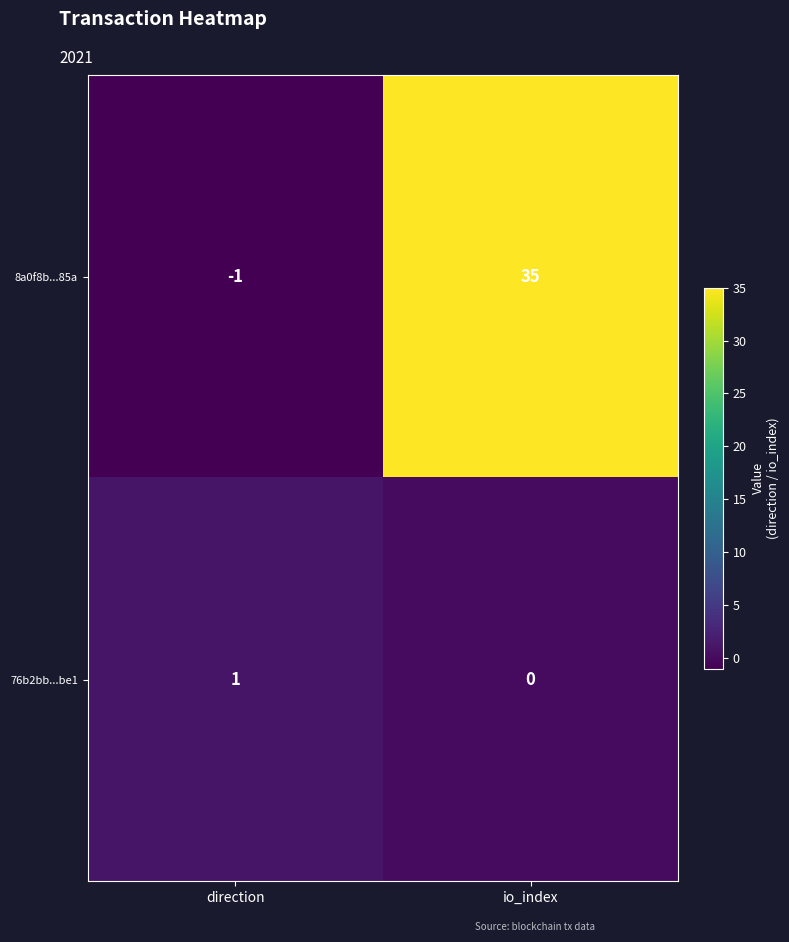

What is the total value across all series at io_index?

35